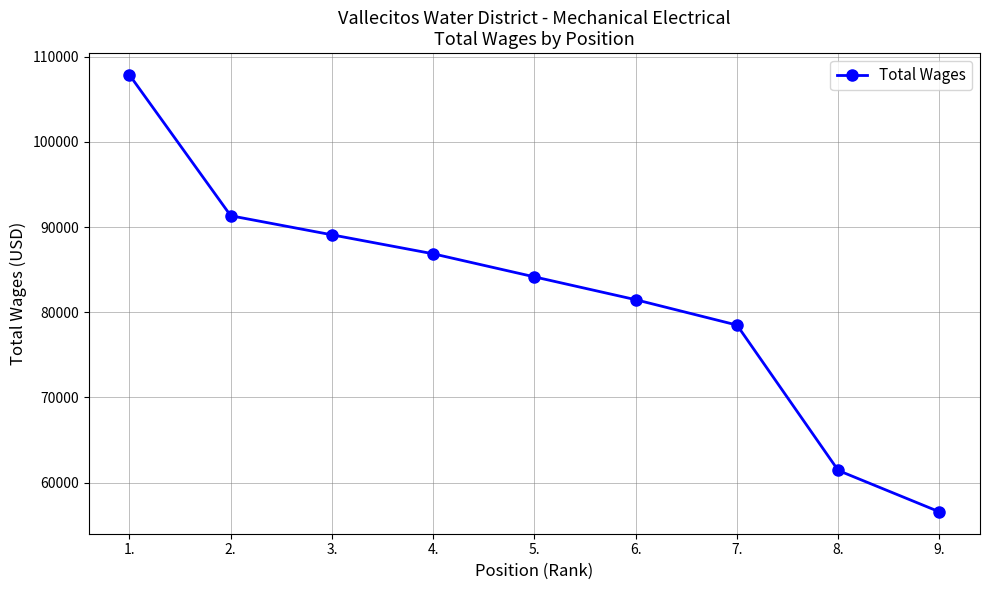

How many values are below 84152?

4